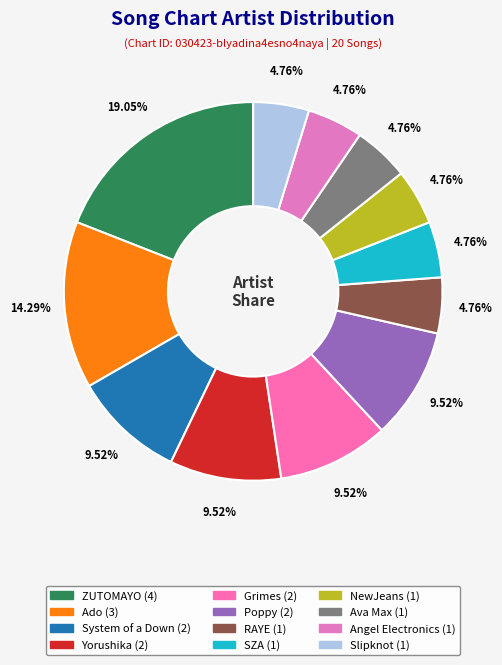

How many slices are in this pie chart?

12